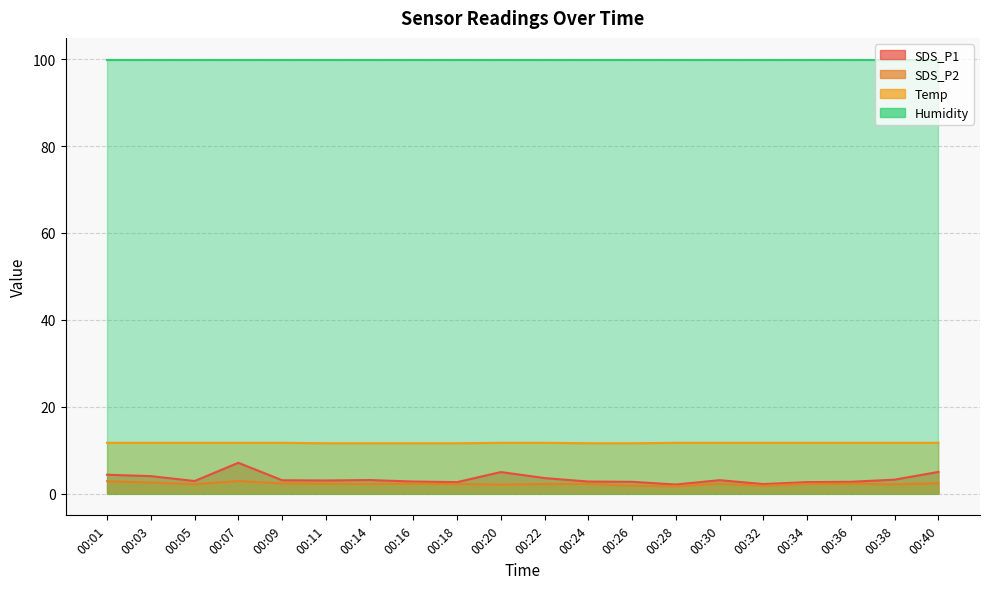

How many values in the SDS_P1 series are below 3?

9